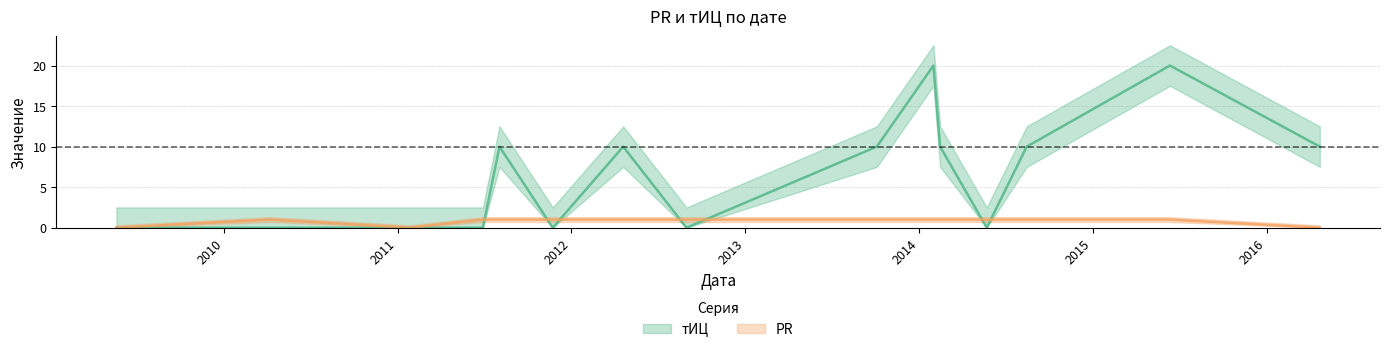

What is the greatest value displayed?

20